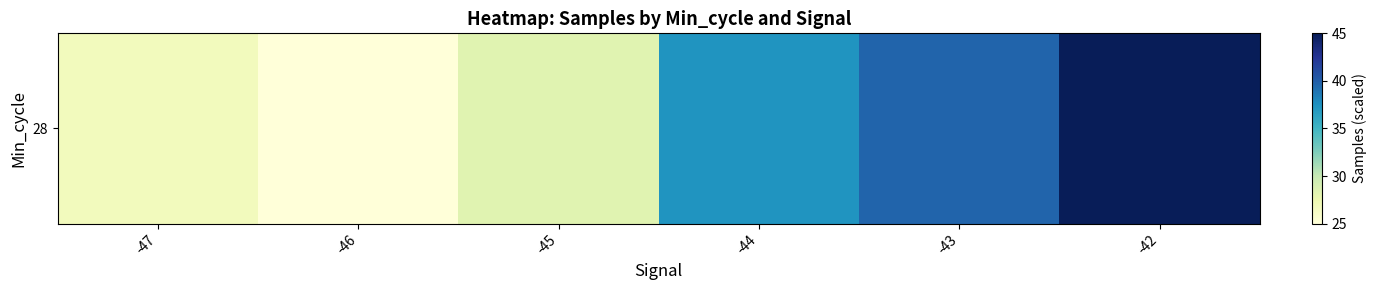

What is the minimum value shown in the chart?

25.0